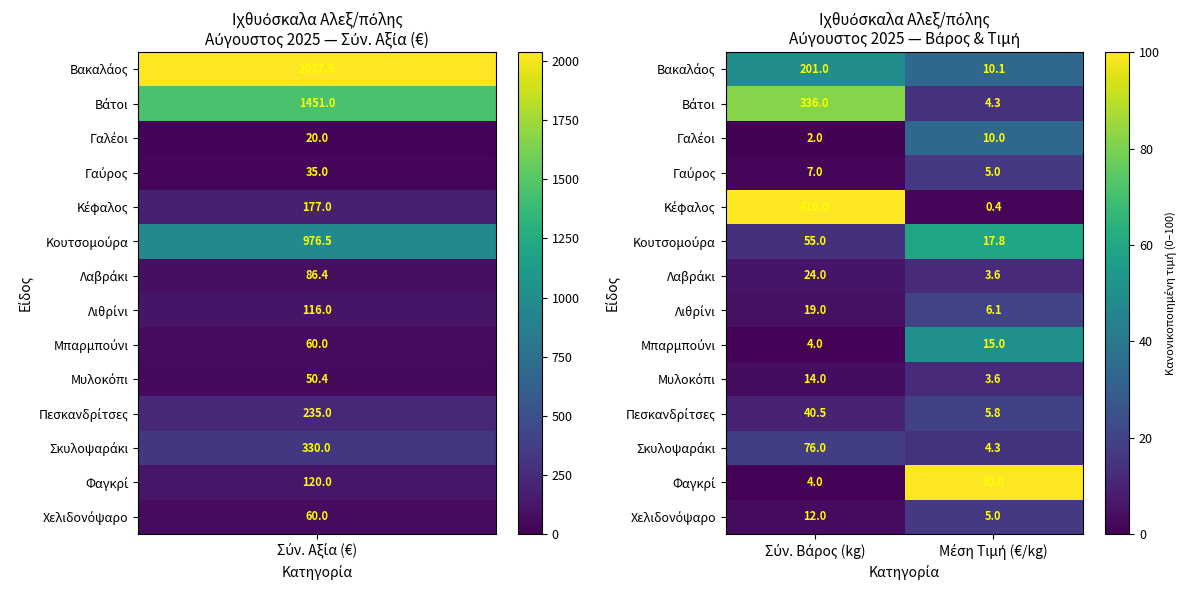

What is the smallest value displayed?

0.4